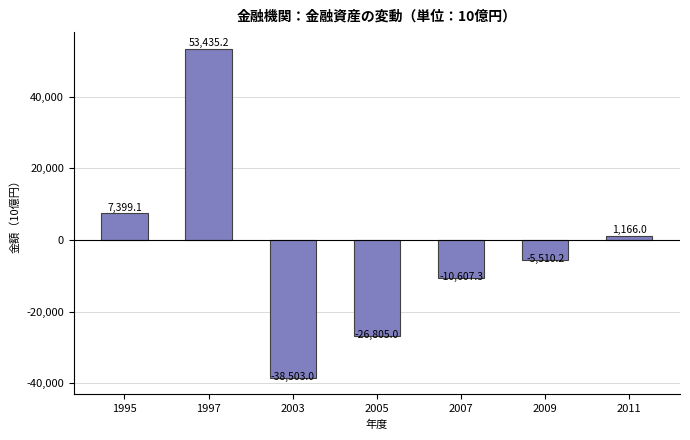

Reading left to right, list all the values displayed in this chart.

1995=7399.1	1997=53435.2	2003=-38503.0	2005=-26805.0	2007=-10607.3	2009=-5510.2	2011=1166.0